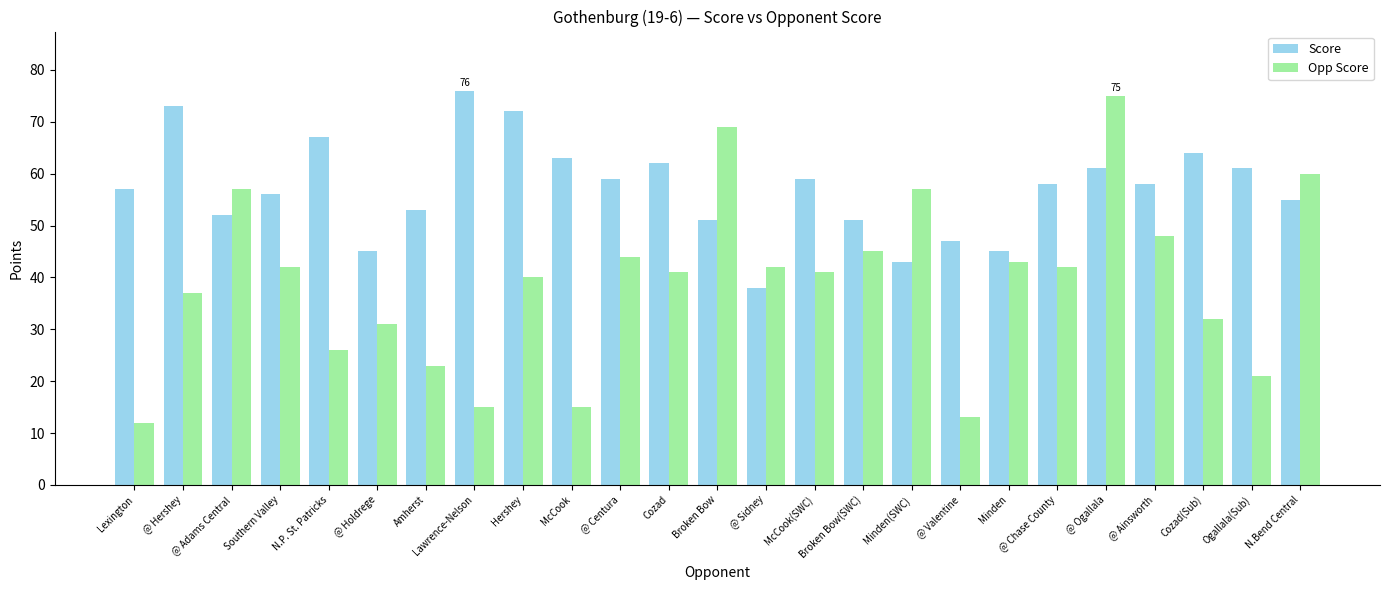

Which label corresponds to the smallest value in the chart?

Lexington